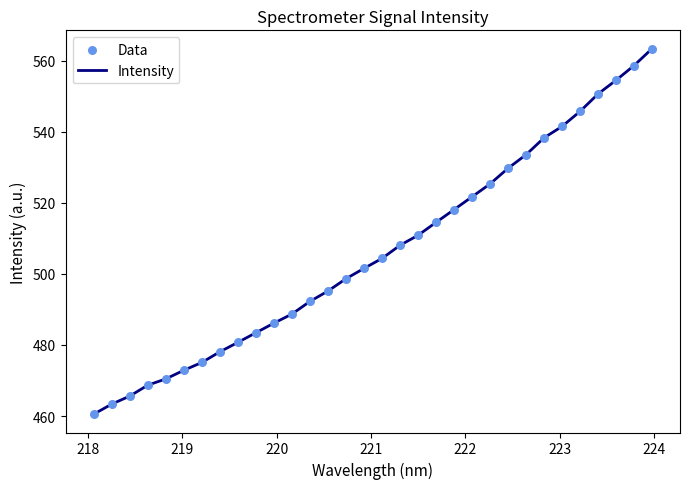

What is the difference between the maximum and minimum values?

102.9